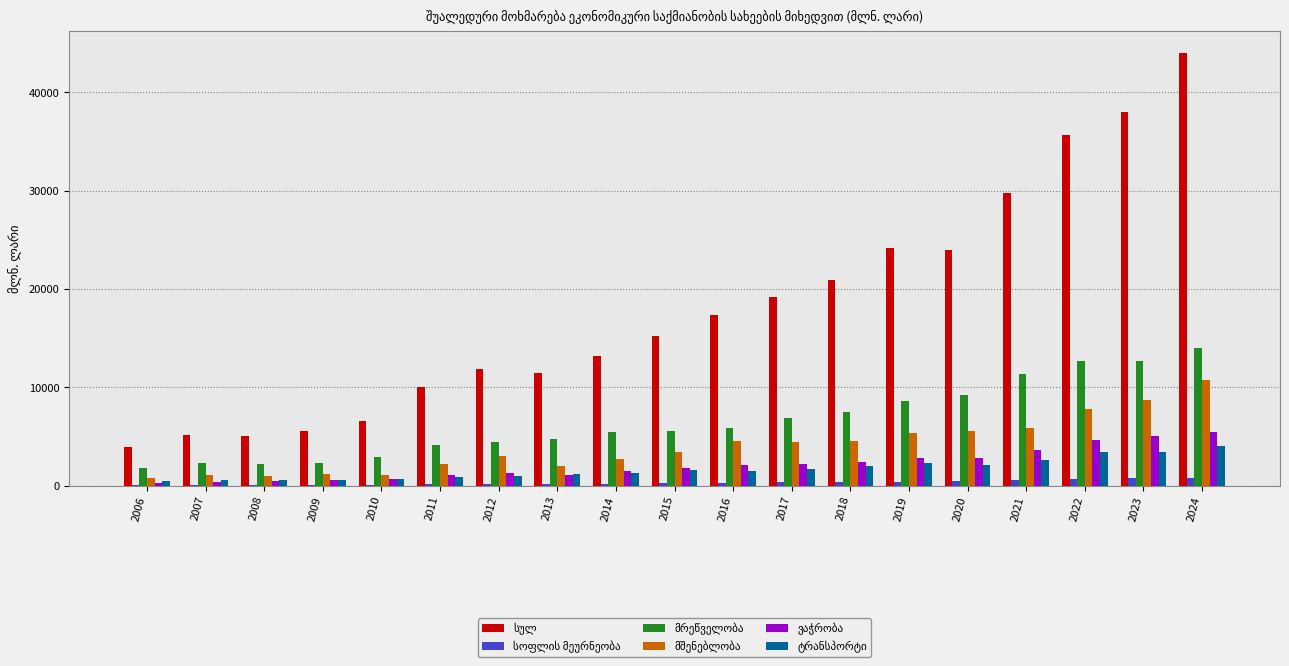

At which category is the sum across all series the highest?

2024